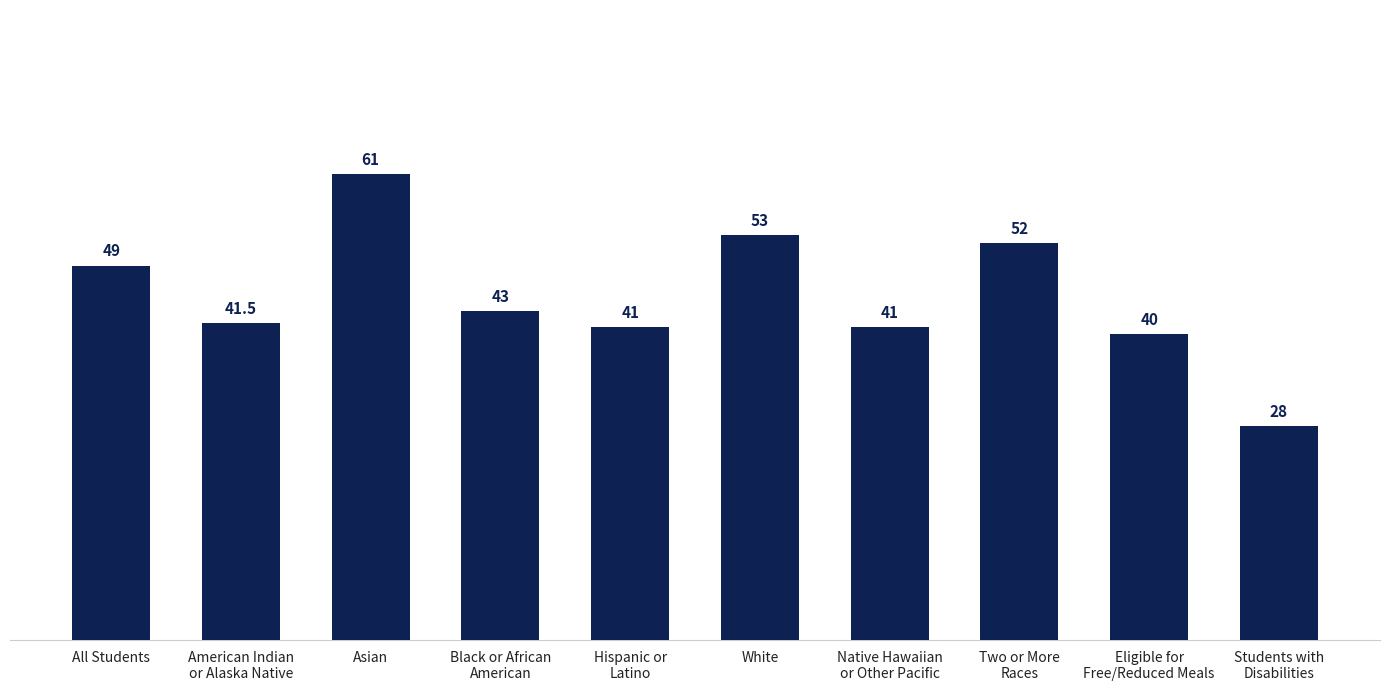

The value at Hispanic or
Latino is 41.0. True or false?

True